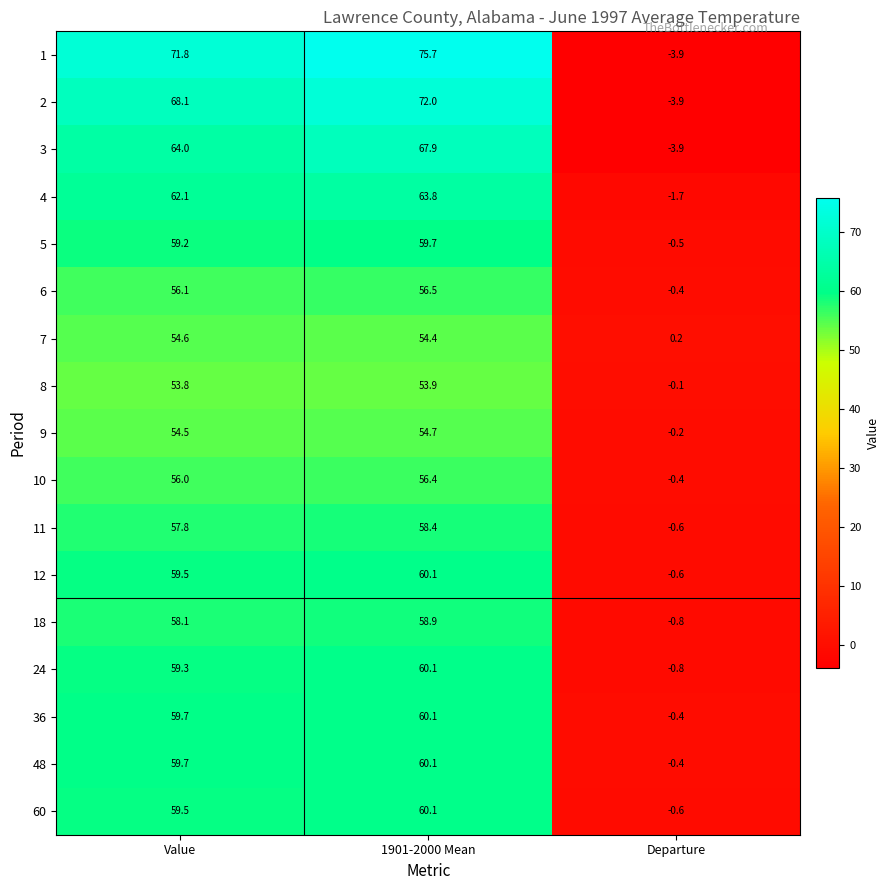

What value does the 3 series have at 1901-2000 Mean?

67.9